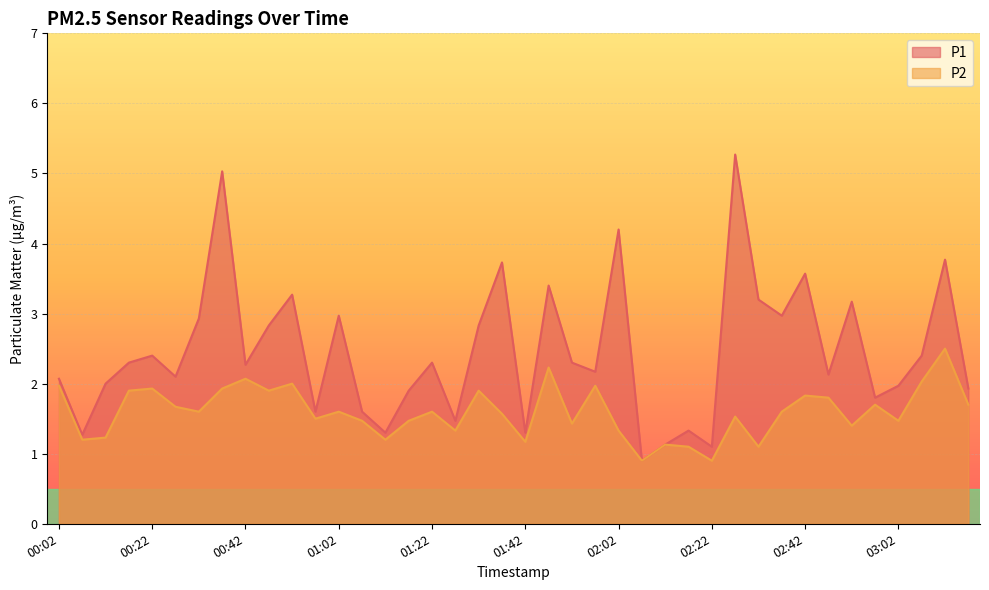

In P2, how many points are lower than both neighbors (excluding endpoints)?

13